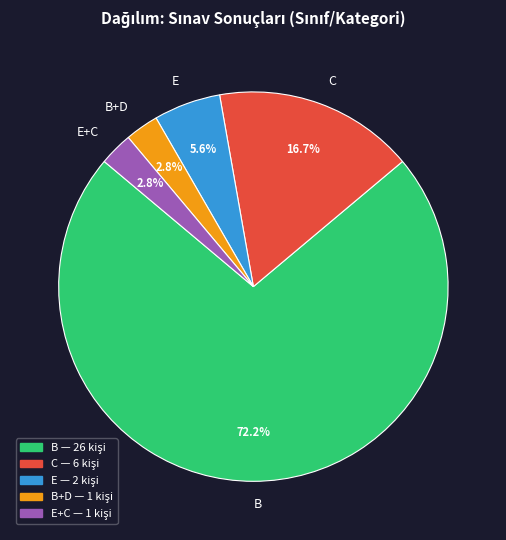

What percentage is NOT represented by E+C?

97.2%